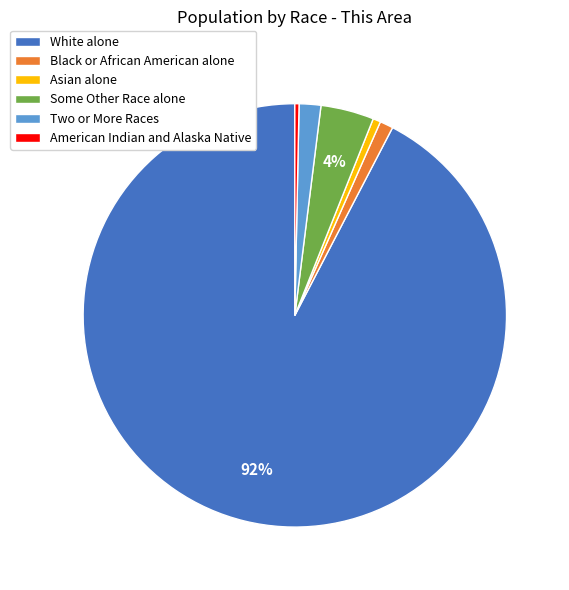

How many segments does this pie chart have?

6